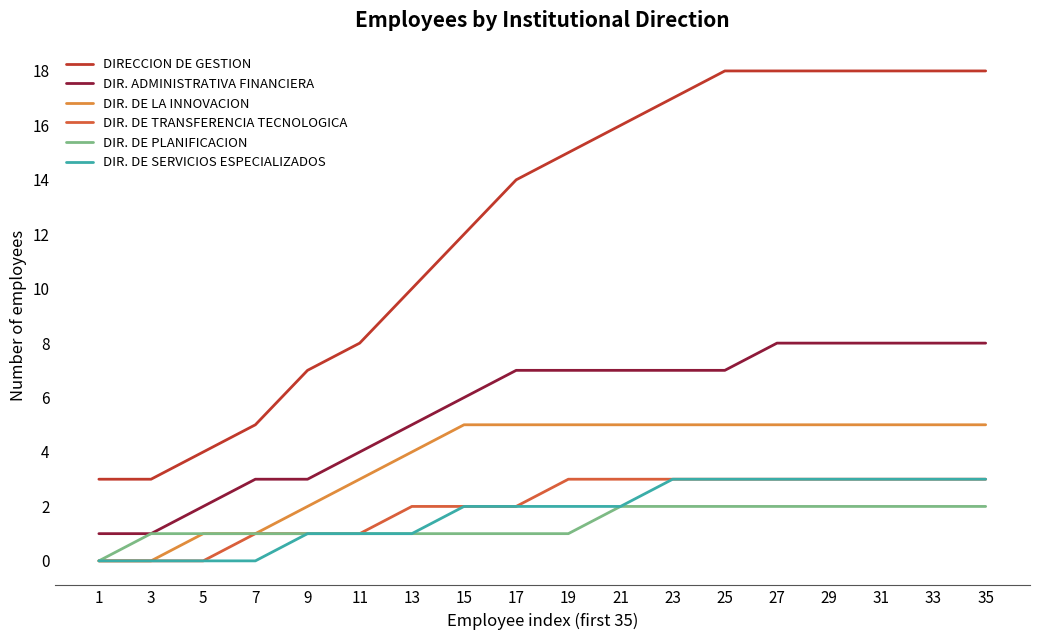

True or false: DIR. DE PLANIFICACION has a value of 0 at 1.

True